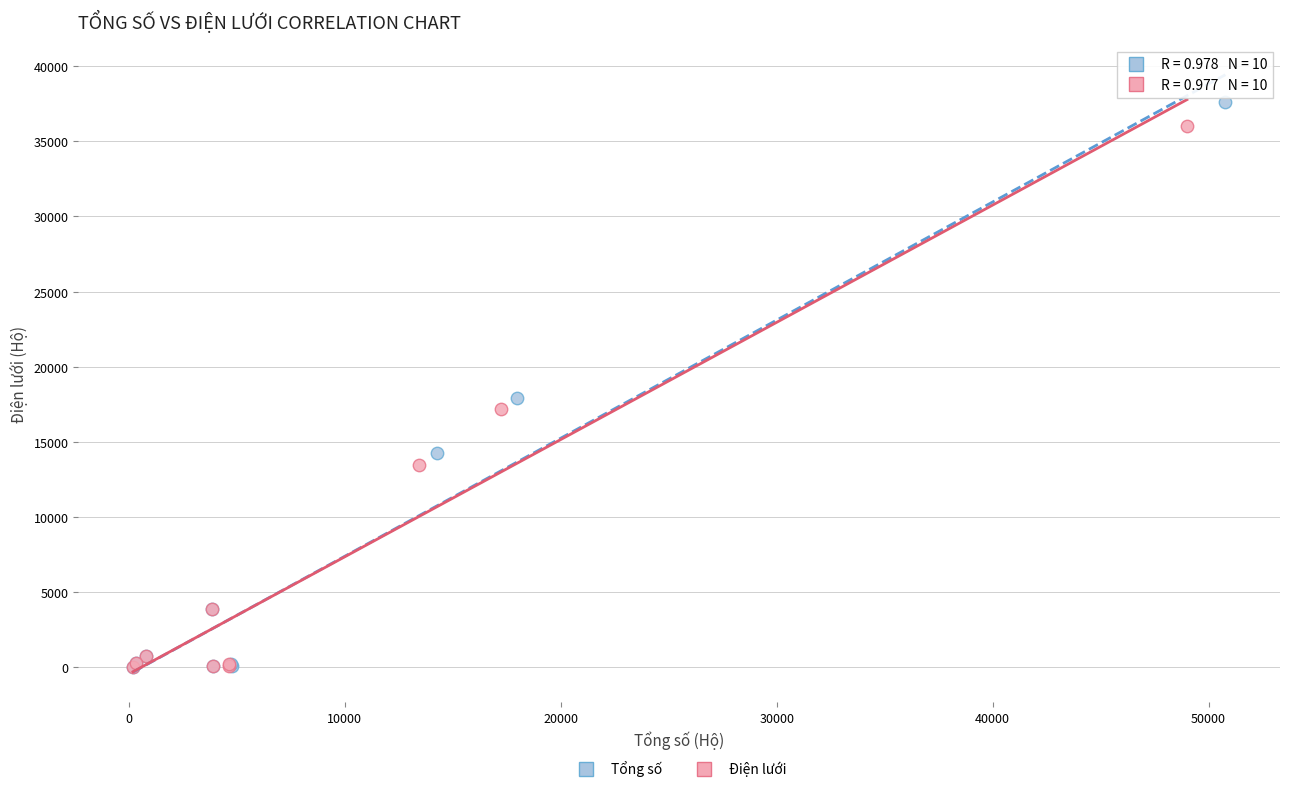

Which series has the largest Y range (max minus min)?

Tổng số